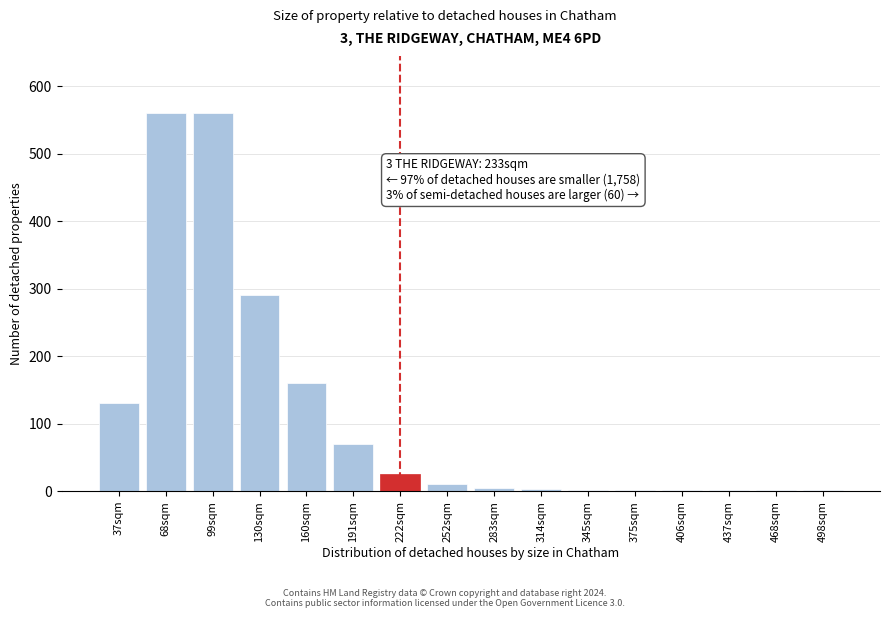

What is the greatest value displayed?

560